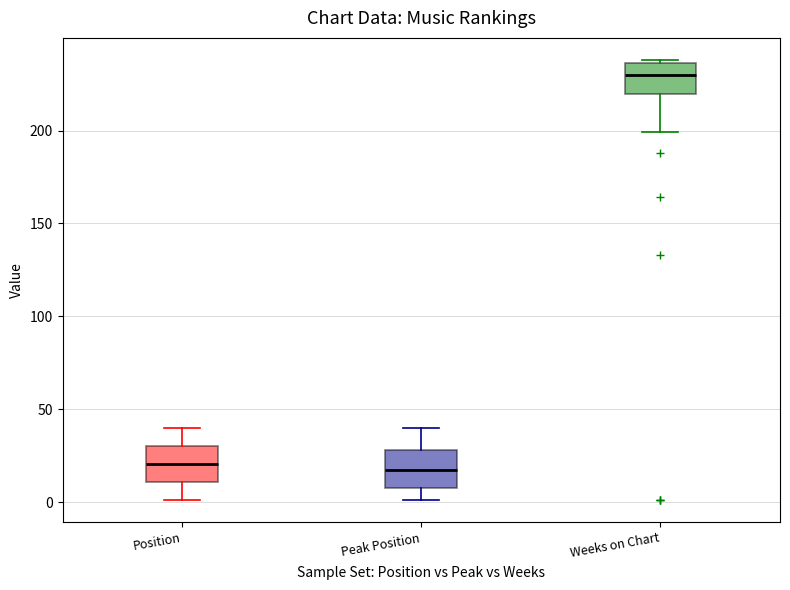

Where is the upper edge of the box for Weeks on Chart on the y-axis? The values are not printed on the chart, so give them approximately, as read against the axis.

235